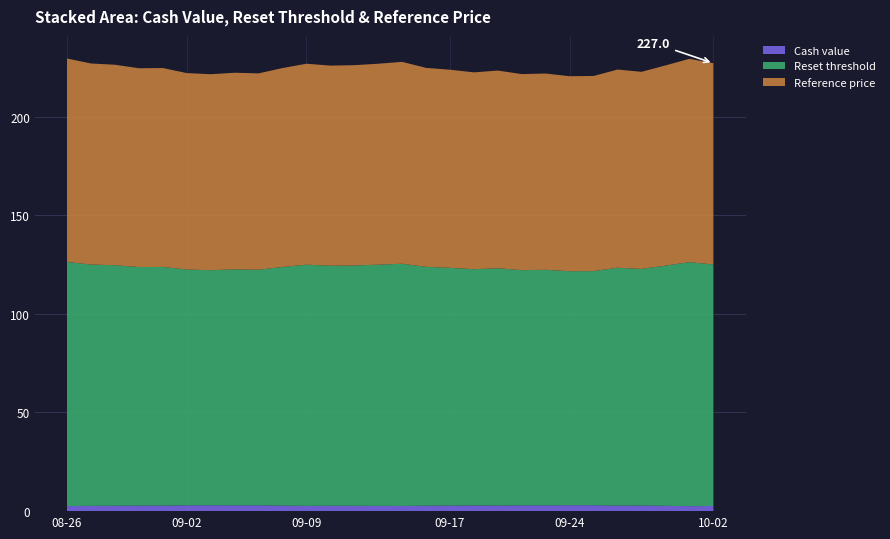

Reading left to right, what are all the values shown in this chart?

Cash value: 2025-08-26=2.6	2025-08-27=2.7	2025-08-28=2.7	2025-08-29=2.8	2025-09-01=2.8	2025-09-02=2.9	2025-09-03=3.0	2025-09-04=2.9	2025-09-05=3.0	2025-09-08=2.8	2025-09-09=2.7	2025-09-10=2.7	2025-09-11=2.7	2025-09-12=2.7	2025-09-15=2.6	2025-09-16=2.8	2025-09-17=2.8	2025-09-18=2.9	2025-09-19=2.9	2025-09-22=2.9	2025-09-23=2.9	2025-09-24=3.0	2025-09-25=3.0	2025-09-26=2.8	2025-09-29=2.9	2025-09-30=2.7	2025-10-01=2.5	2025-10-02=2.6
Reset threshold: 2025-08-26=123.7	2025-08-27=122.3	2025-08-28=121.9	2025-08-29=120.9	2025-09-01=121.0	2025-09-02=119.5	2025-09-03=119.2	2025-09-04=119.6	2025-09-05=119.4	2025-09-08=121.0	2025-09-09=122.2	2025-09-10=121.7	2025-09-11=121.8	2025-09-12=122.2	2025-09-15=122.8	2025-09-16=121.0	2025-09-17=120.5	2025-09-18=119.7	2025-09-19=120.2	2025-09-22=119.2	2025-09-23=119.4	2025-09-24=118.6	2025-09-25=118.7	2025-09-26=120.5	2025-09-29=119.9	2025-09-30=121.7	2025-10-01=123.7	2025-10-02=122.4
Reference price: 2025-08-26=103.1	2025-08-27=101.9	2025-08-28=101.6	2025-08-29=100.8	2025-09-01=100.8	2025-09-02=99.6	2025-09-03=99.3	2025-09-04=99.7	2025-09-05=99.5	2025-09-08=100.8	2025-09-09=101.8	2025-09-10=101.4	2025-09-11=101.5	2025-09-12=101.8	2025-09-15=102.3	2025-09-16=100.8	2025-09-17=100.4	2025-09-18=99.8	2025-09-19=100.2	2025-09-22=99.3	2025-09-23=99.5	2025-09-24=98.8	2025-09-25=98.9	2025-09-26=100.5	2025-09-29=99.9	2025-09-30=101.5	2025-10-01=103.0	2025-10-02=102.0